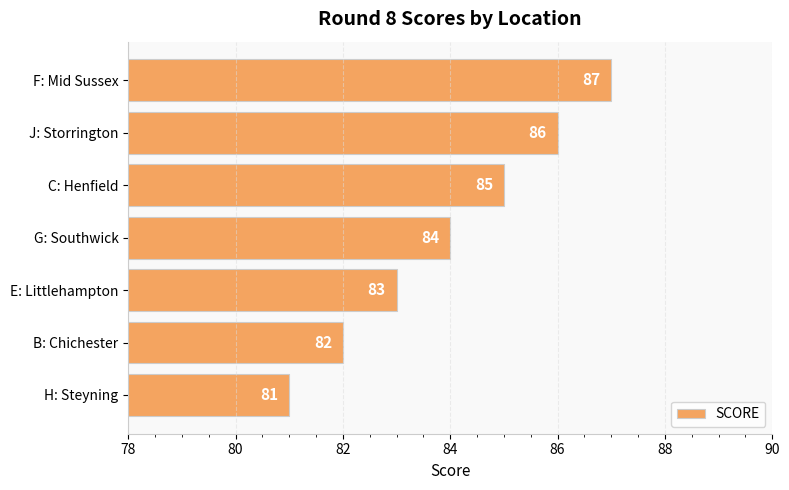

Count the values in the range 82 to 86.

5